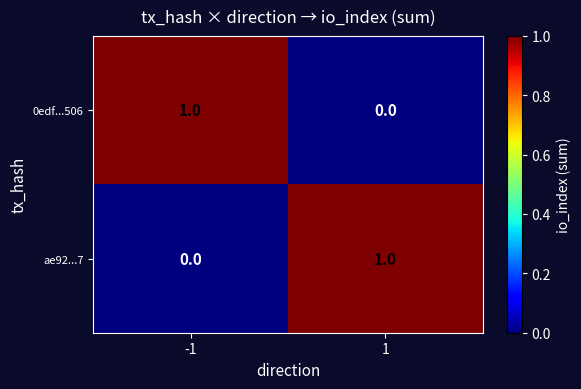

Reading left to right, extract all data points from this chart.

0edf...506: 1	0
ae92...7: 0	1